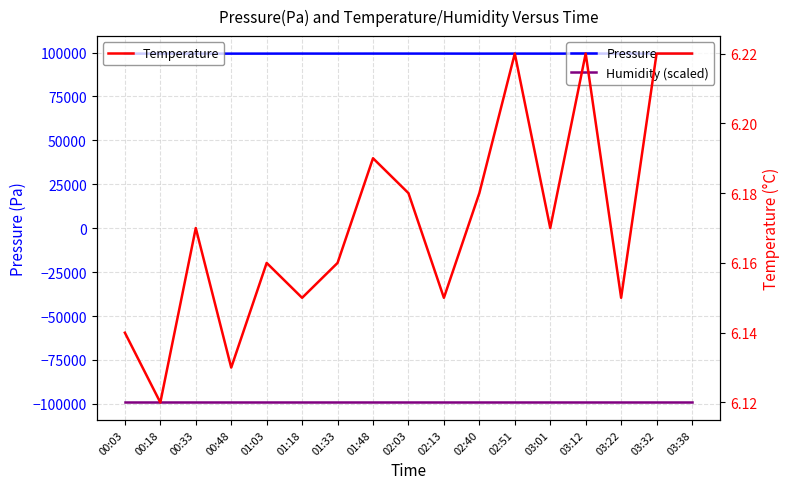

Is this an area chart (filled region under the line)?

No